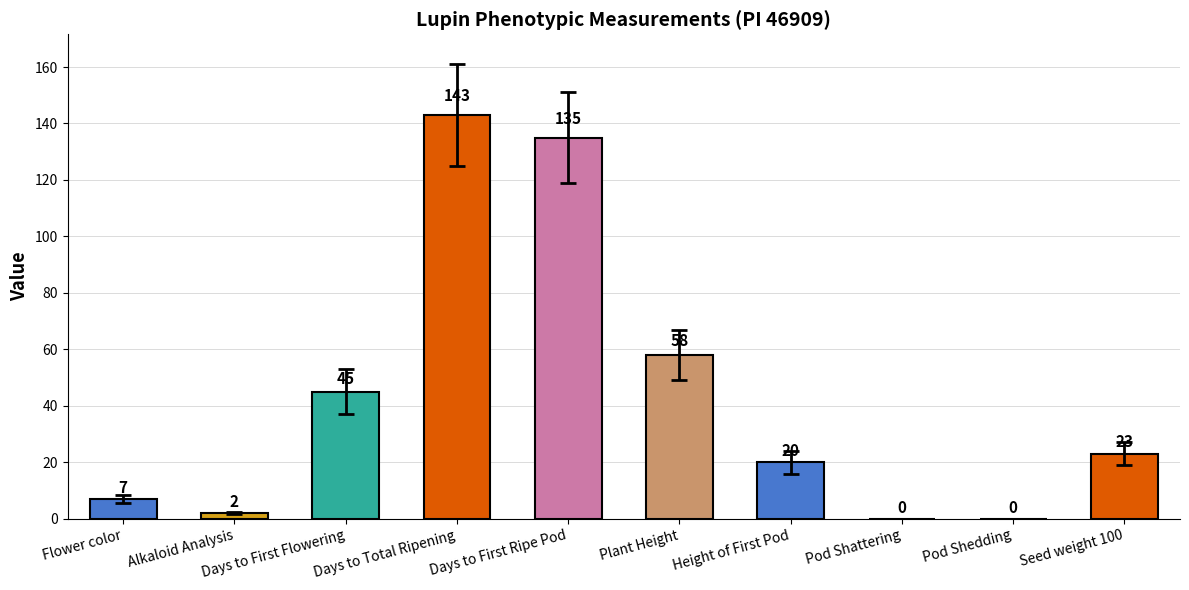

How many distinct data groups are displayed?

1